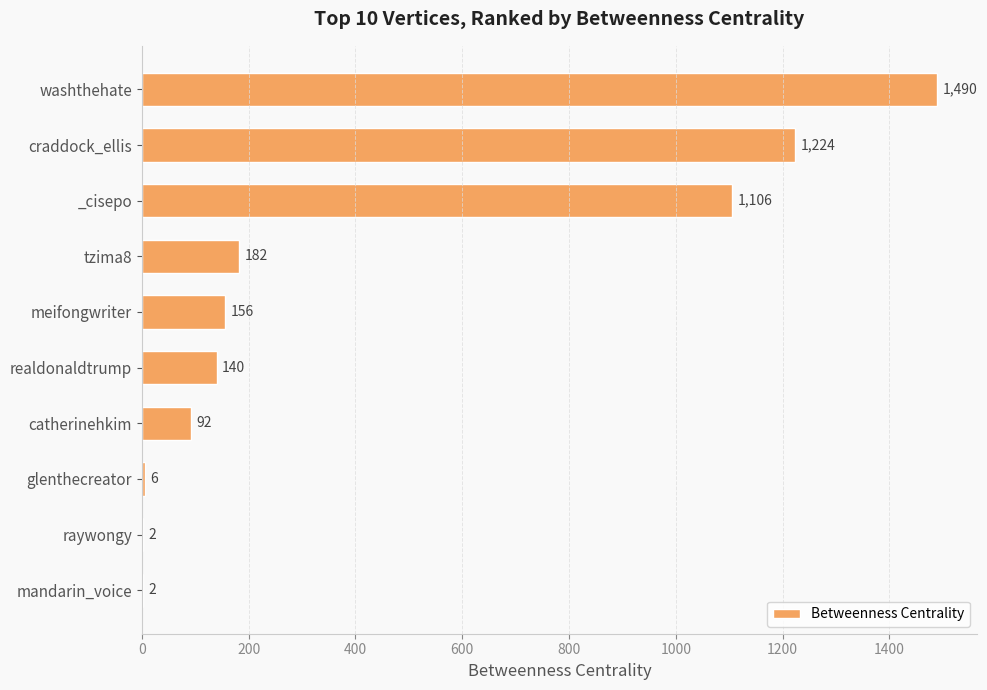

What is the sum of the values at meifongwriter and catherinehkim?

248